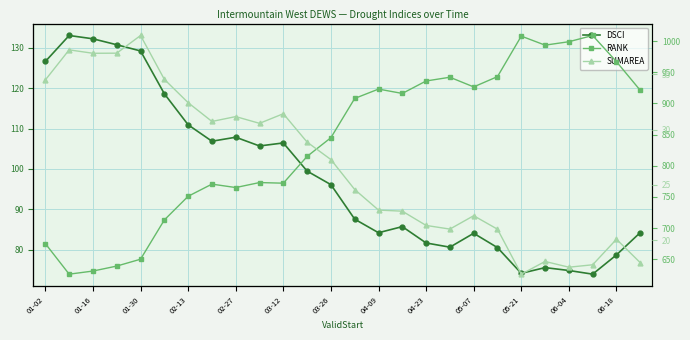

The SUMAREA series shows 22.7 at 04-09. True or false?

True